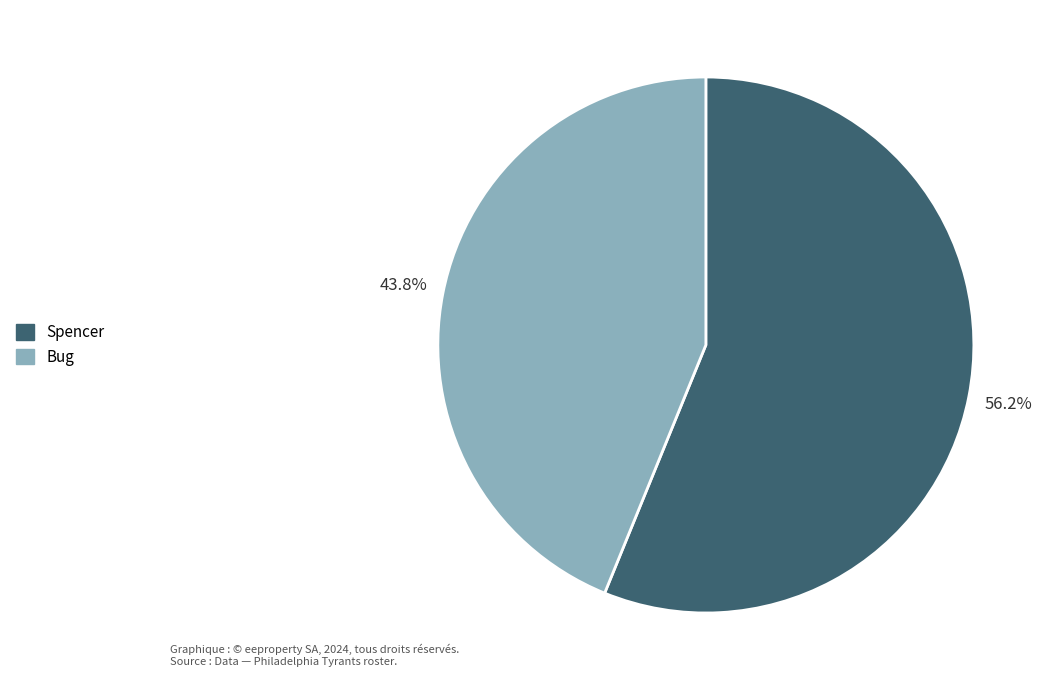

How many slices are in this pie chart?

2